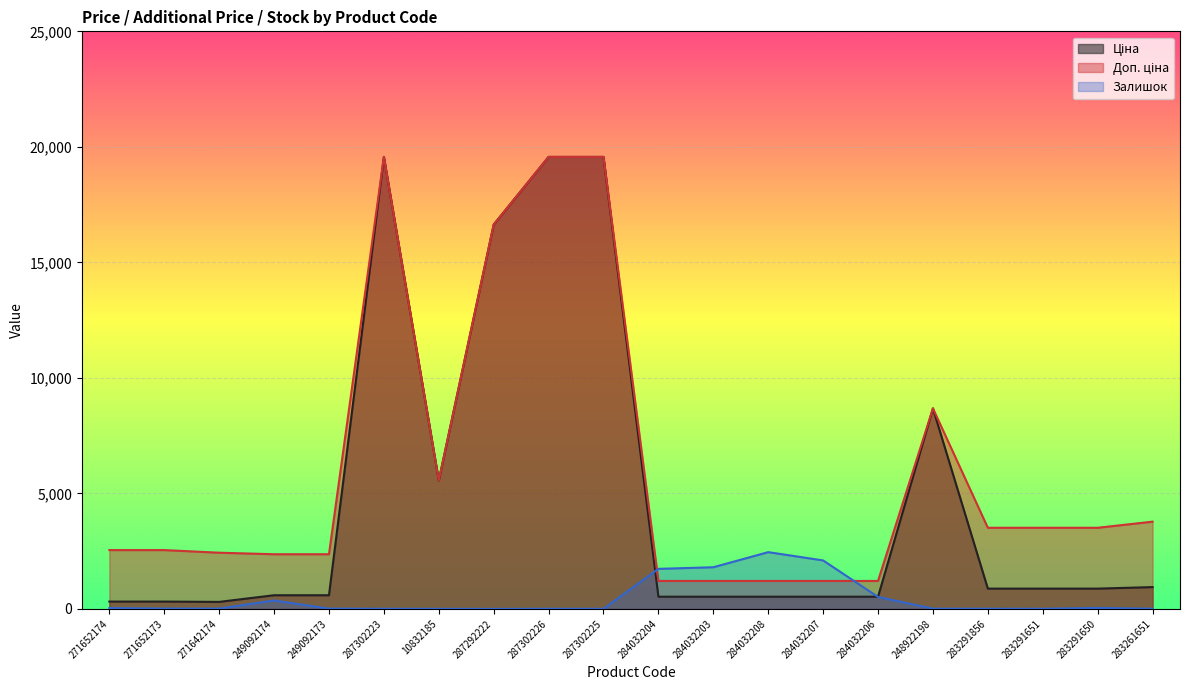

The Залишок series shows 0.7 at 287292222. True or false?

False